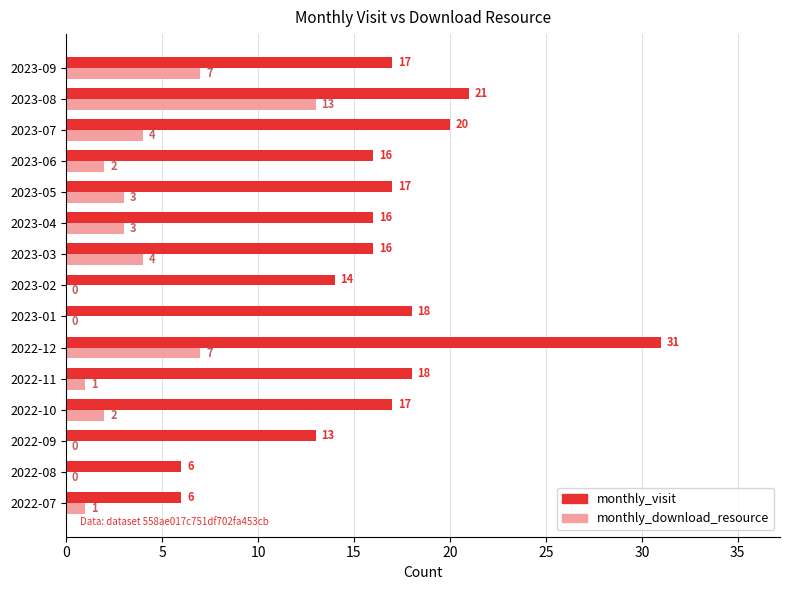

Which series has the widest spread of values?

monthly_visit